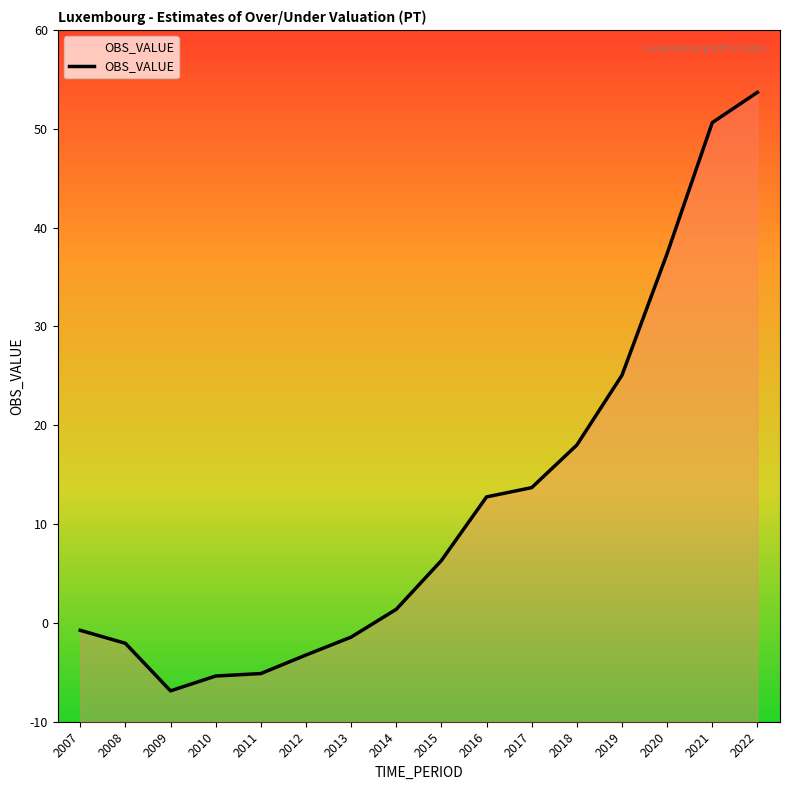

What is the difference between the maximum and second lowest values?

59.1